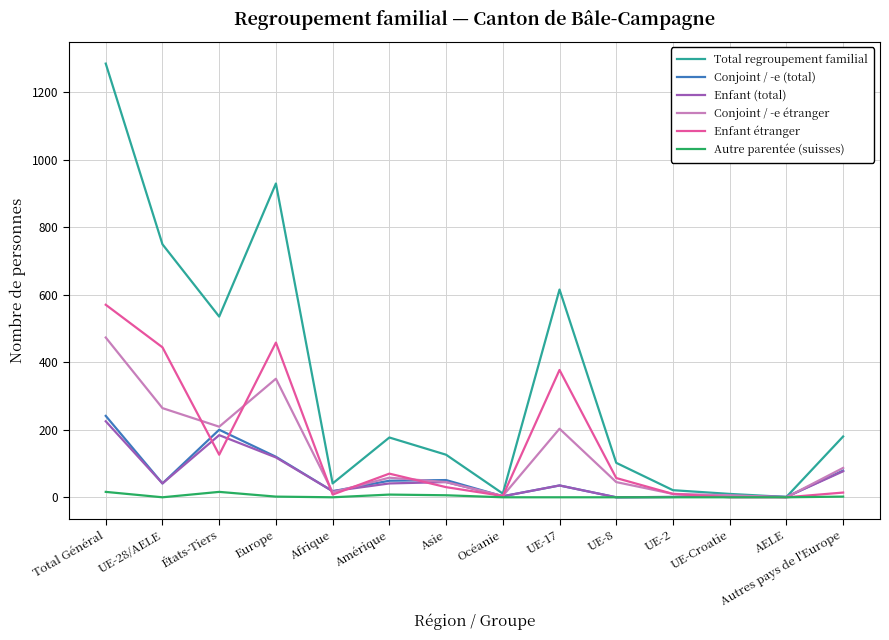

Which series has the widest spread of values?

Total regroupement familial